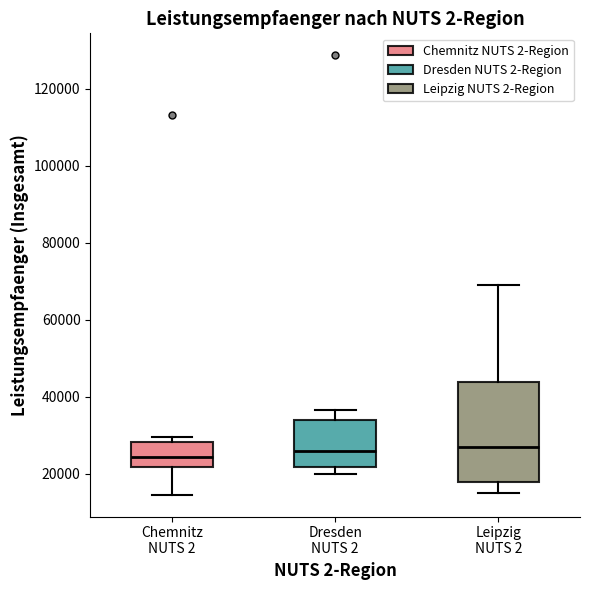

Reading left to right, transcribe this box plot: for each box, give where its median line is, the range the box spans, and where its two whiskers end, as read against the y-axis. The values are not printed on the chart, so give them approximately, as read against the axis.

Chemnitz NUTS 2: median 24000, box 22000 to 28000, whiskers 14000 to 30000
Dresden NUTS 2: median 26000, box 22000 to 34000, whiskers 20000 to 36000
Leipzig NUTS 2: median 26000, box 18000 to 44000, whiskers 16000 to 68000